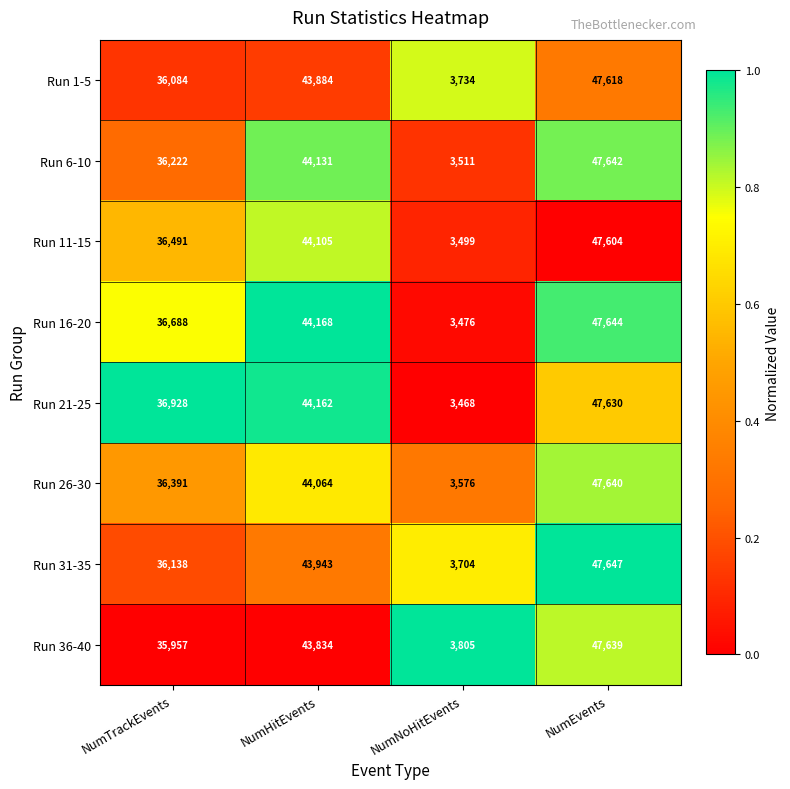

At which label does Run 16-20 reach its peak?

NumEvents